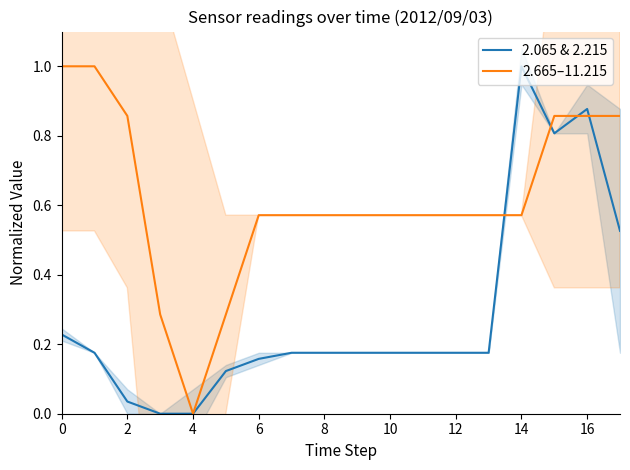

What value does the 2.665–11.215 series have at 14?

0.6